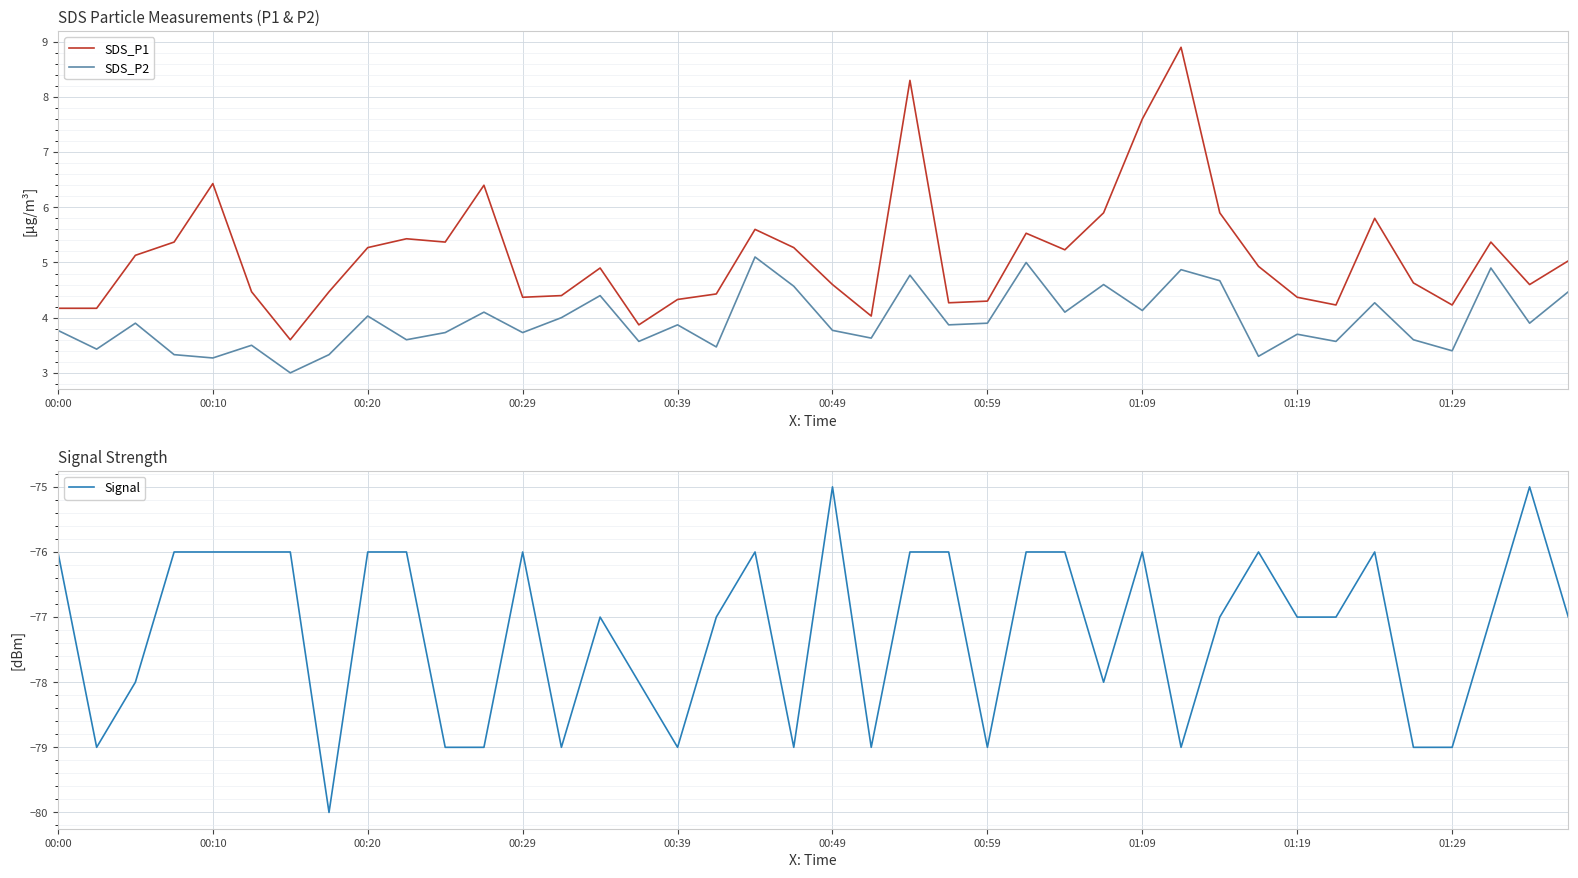

In SDS_P1, how many points are higher than both neighbors (excluding endpoints)?

10